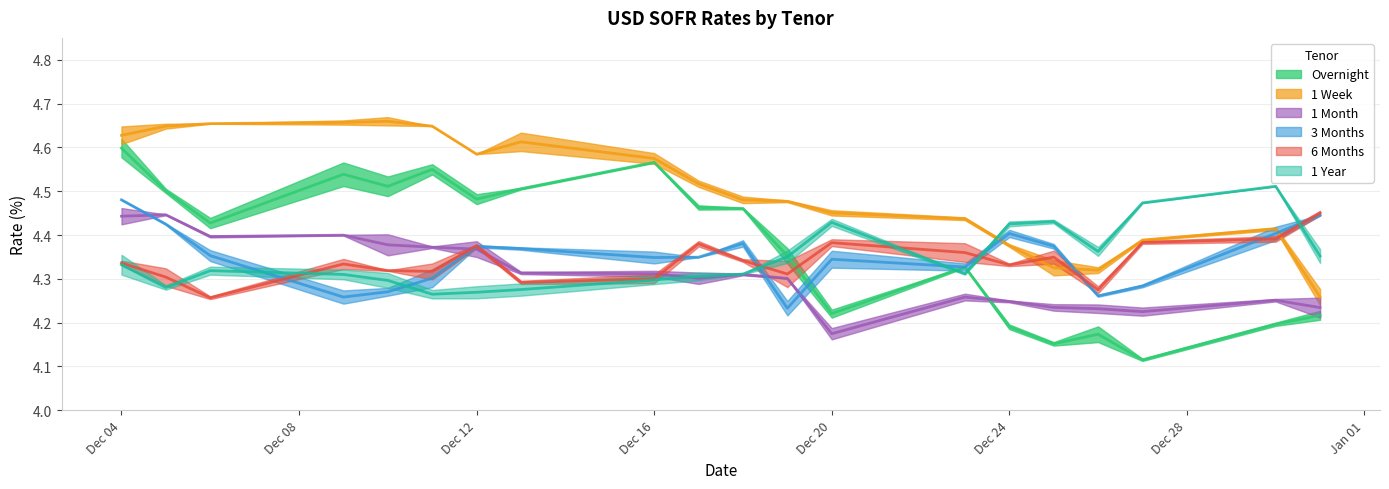

Is this an area chart (filled region under the line)?

No